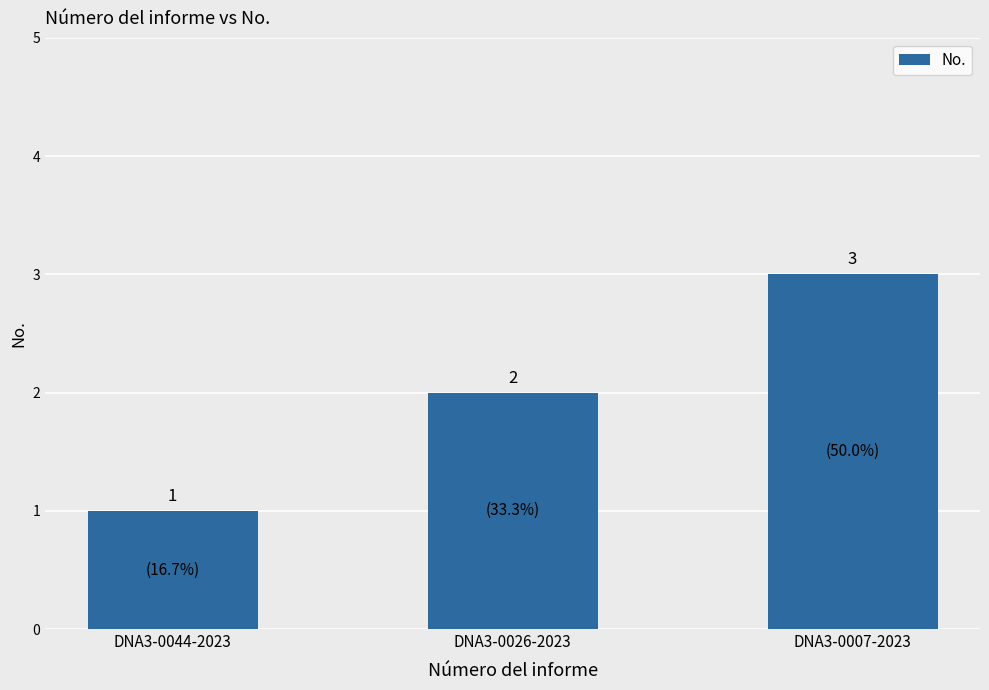

List the labels in order of value, smallest first.

DNA3-0044-2023, DNA3-0026-2023, DNA3-0007-2023